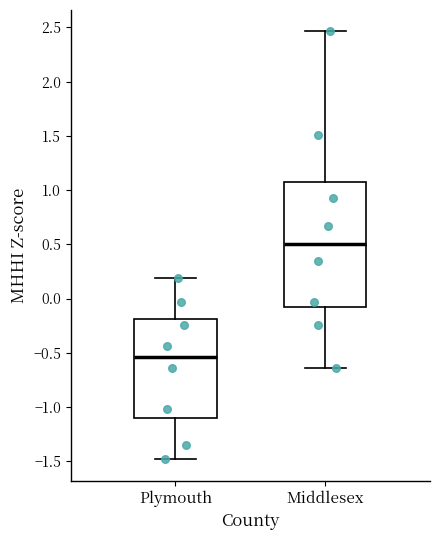

Where is the lower edge of the box for Plymouth on the y-axis? The values are not printed on the chart, so give them approximately, as read against the axis.

-1.10